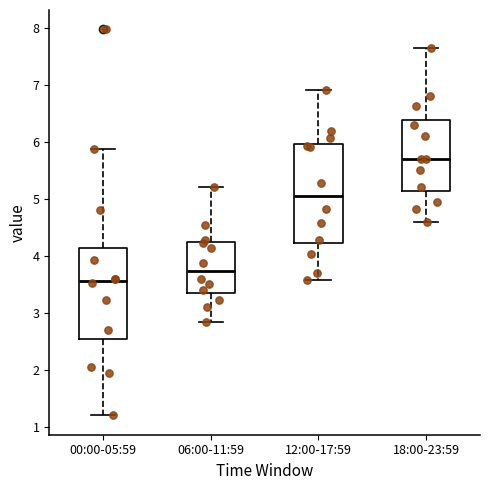

Reading left to right, transcribe this box plot: for each box, give where its median line is, the range the box spans, and where its two whiskers end, as read against the y-axis. The values are not printed on the chart, so give them approximately, as read against the axis.

00:00-05:59: median 3.6, box 2.5 to 4.1, whiskers 1.2 to 5.9
06:00-11:59: median 3.7, box 3.4 to 4.2, whiskers 2.8 to 5.2
12:00-17:59: median 5.1, box 4.2 to 6.0, whiskers 3.6 to 6.9
18:00-23:59: median 5.7, box 5.1 to 6.4, whiskers 4.6 to 7.7